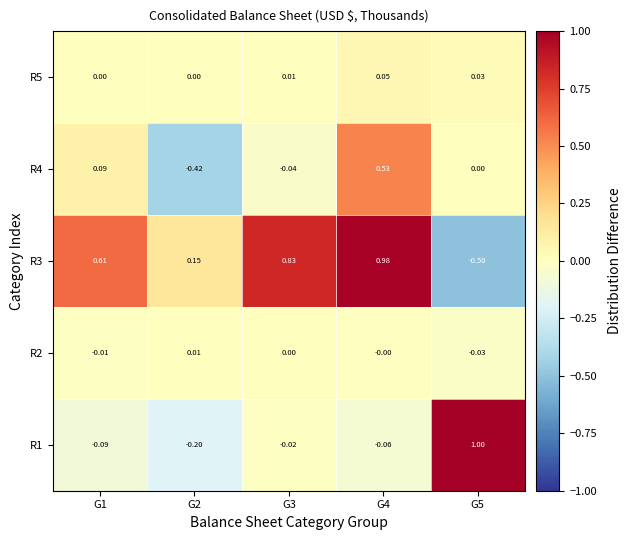

Is the value of R3 at G1 greater than the value of R4 at G1?

Yes